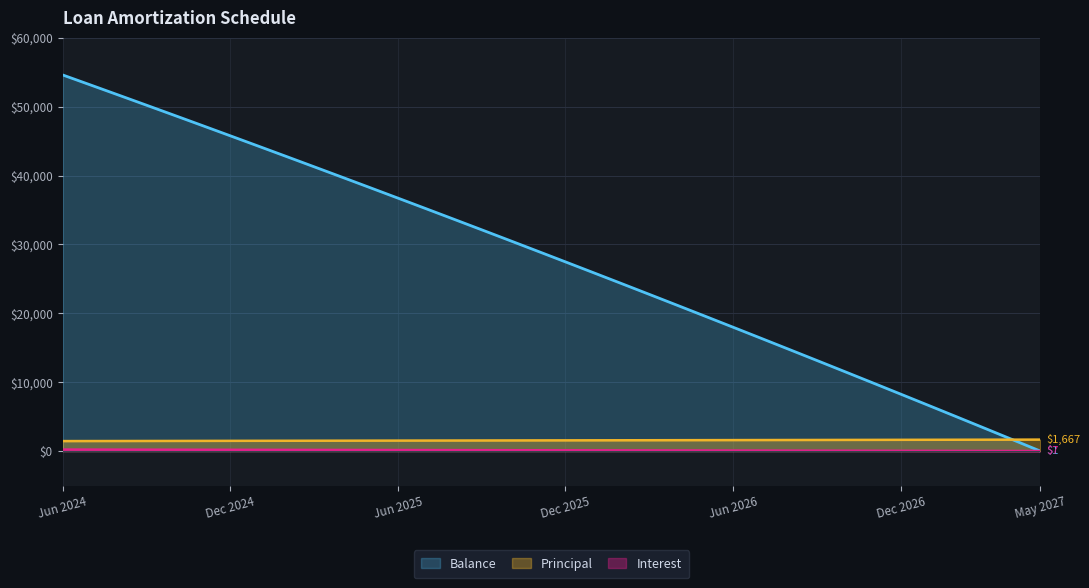

Reading left to right, list all the values displayed in this chart.

Balance: Jun 2024=54603.0	Jul 2024=53145.0	Aug 2024=51682.0	Sep 2024=50213.0	Oct 2024=48738.0	Nov 2024=47257.0	Dec 2024=45770.0	Jan 2025=44277.0	Feb 2025=42779.0	Mar 2025=41275.0	Apr 2025=39765.0	May 2025=38249.0	Jun 2025=36727.0	Jul 2025=35199.0	Aug 2025=33665.0	Sep 2025=32125.0	Oct 2025=30578.0	Nov 2025=29025.0	Dec 2025=27466.0	Jan 2026=25901.0	Feb 2026=24330.0	Mar 2026=22753.0	Apr 2026=21169.0	May 2026=19579.0	Jun 2026=17983.0	Jul 2026=16380.0	Aug 2026=14771.0	Sep 2026=13156.0	Oct 2026=11534.0	Nov 2026=9906.0	Dec 2026=8271.0	Jan 2027=6630.0	Feb 2027=4983.0	Mar 2027=3329.0	Apr 2027=1668.0	May 2027=1.0
Principal: Jun 2024=1452.0	Jul 2024=1458.0	Aug 2024=1463.0	Sep 2024=1469.0	Oct 2024=1475.0	Nov 2024=1481.0	Dec 2024=1487.0	Jan 2025=1493.0	Feb 2025=1498.0	Mar 2025=1504.0	Apr 2025=1510.0	May 2025=1516.0	Jun 2025=1522.0	Jul 2025=1528.0	Aug 2025=1534.0	Sep 2025=1540.0	Oct 2025=1547.0	Nov 2025=1553.0	Dec 2025=1559.0	Jan 2026=1565.0	Feb 2026=1571.0	Mar 2026=1577.0	Apr 2026=1584.0	May 2026=1590.0	Jun 2026=1596.0	Jul 2026=1603.0	Aug 2026=1609.0	Sep 2026=1615.0	Oct 2026=1622.0	Nov 2026=1628.0	Dec 2026=1635.0	Jan 2027=1641.0	Feb 2027=1647.0	Mar 2027=1654.0	Apr 2027=1661.0	May 2027=1667.0
Interest: Jun 2024=221.9	Jul 2024=216.1	Aug 2024=210.4	Sep 2024=204.6	Oct 2024=198.8	Nov 2024=192.9	Dec 2024=187.1	Jan 2025=181.2	Feb 2025=175.3	Mar 2025=169.3	Apr 2025=163.4	May 2025=157.4	Jun 2025=151.4	Jul 2025=145.4	Aug 2025=139.3	Sep 2025=133.3	Oct 2025=127.2	Nov 2025=121.0	Dec 2025=114.9	Jan 2026=108.7	Feb 2026=102.5	Mar 2026=96.3	Apr 2026=90.1	May 2026=83.8	Jun 2026=77.5	Jul 2026=71.2	Aug 2026=64.8	Sep 2026=58.5	Oct 2026=52.1	Nov 2026=45.7	Dec 2026=39.2	Jan 2027=32.7	Feb 2027=26.2	Mar 2027=19.7	Apr 2027=13.2	May 2027=6.6